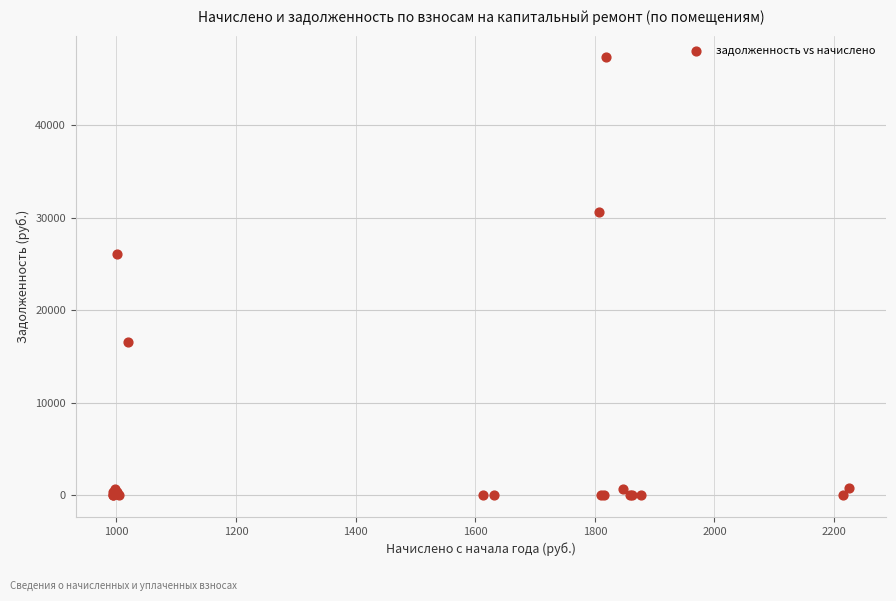

What Y value in the scatter plot is closest to 23653?

26037.7